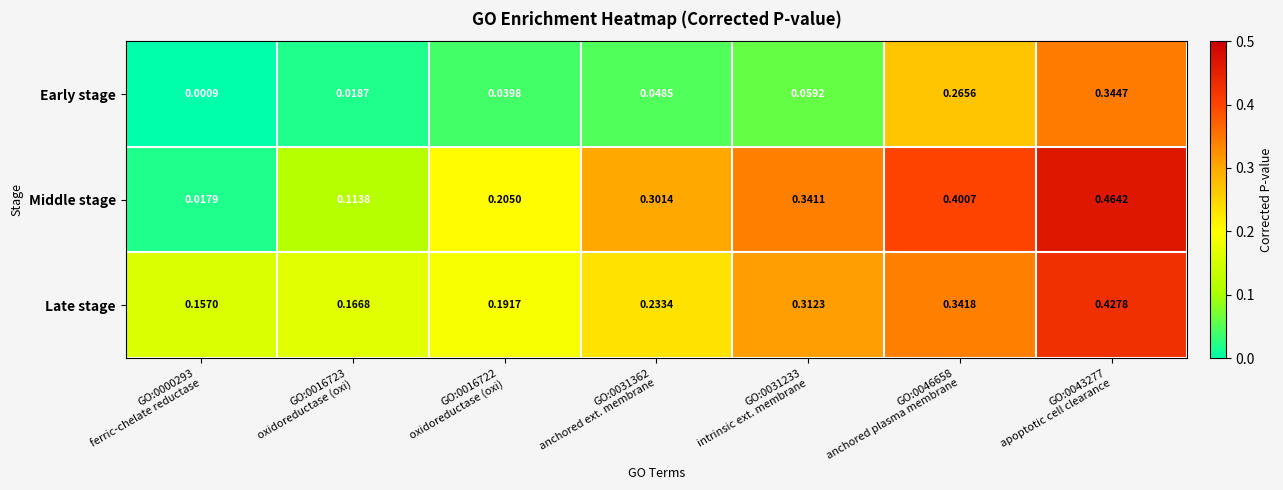

Which series has the largest range (max minus min)?

Middle stage